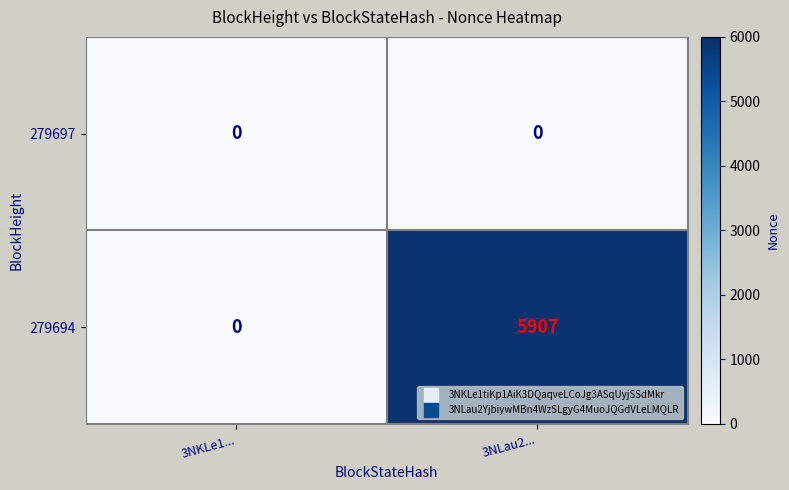

What is the greatest value displayed?

5907